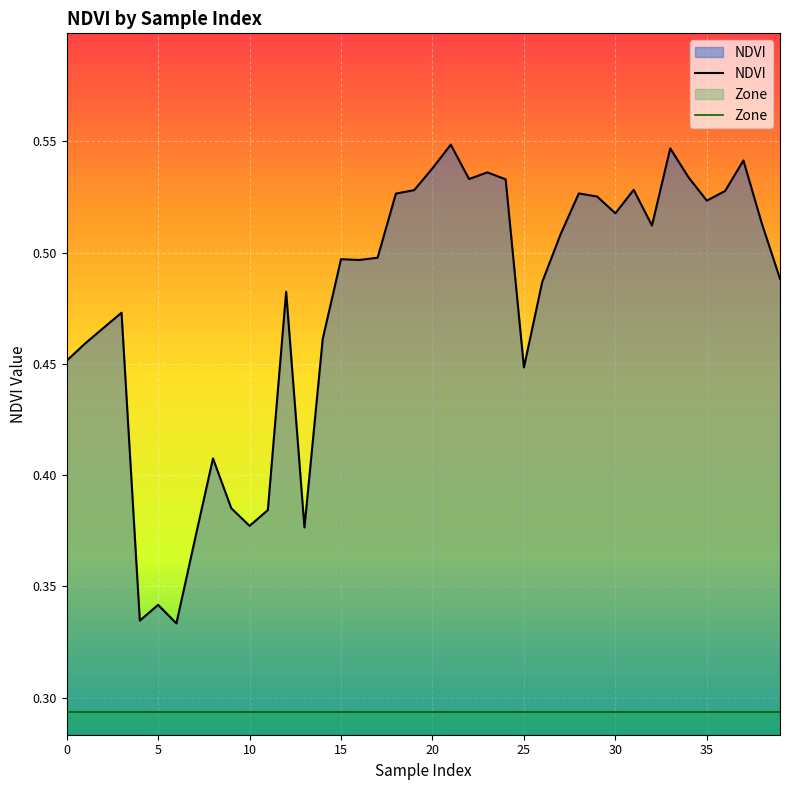

What is the label of the 21st point from the right?

19